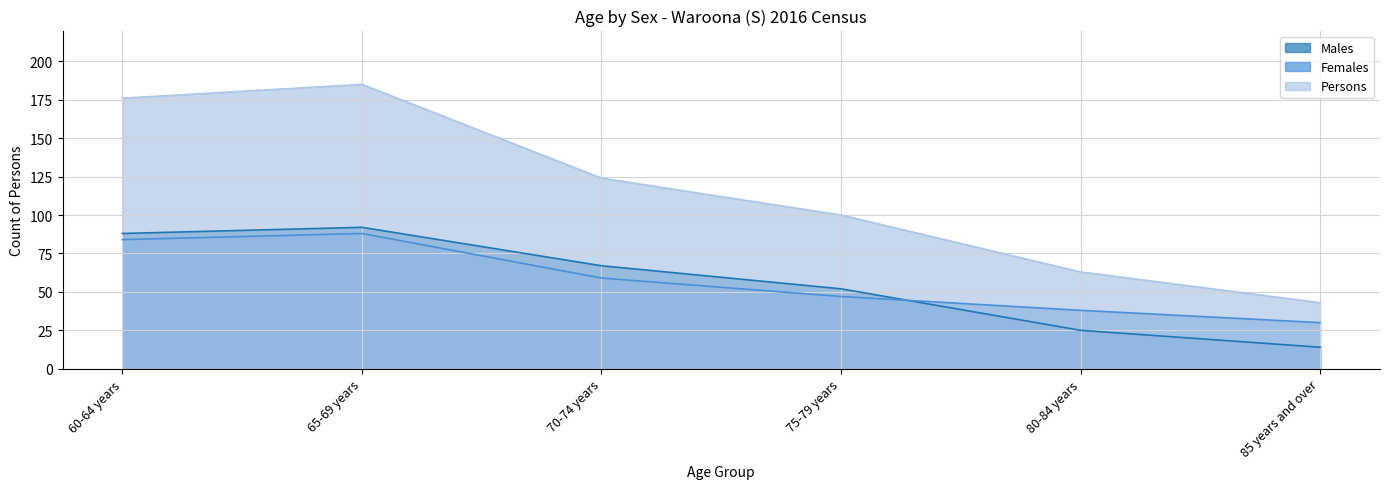

Does the chart have visible grid lines?

Yes